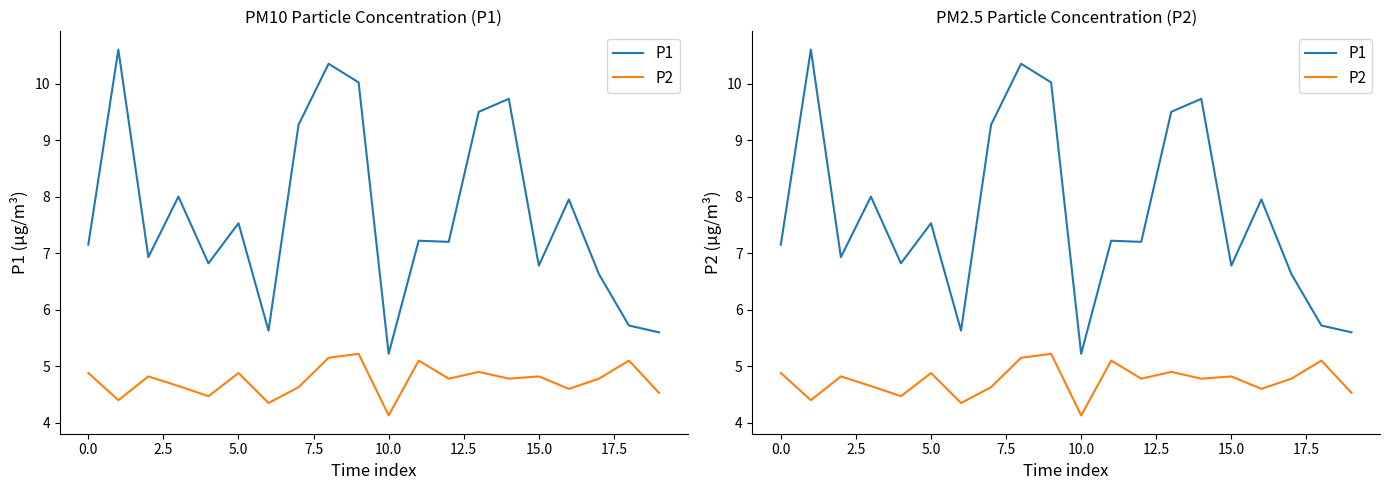

Which series changed the most between 0.0 and 15.0?

P1